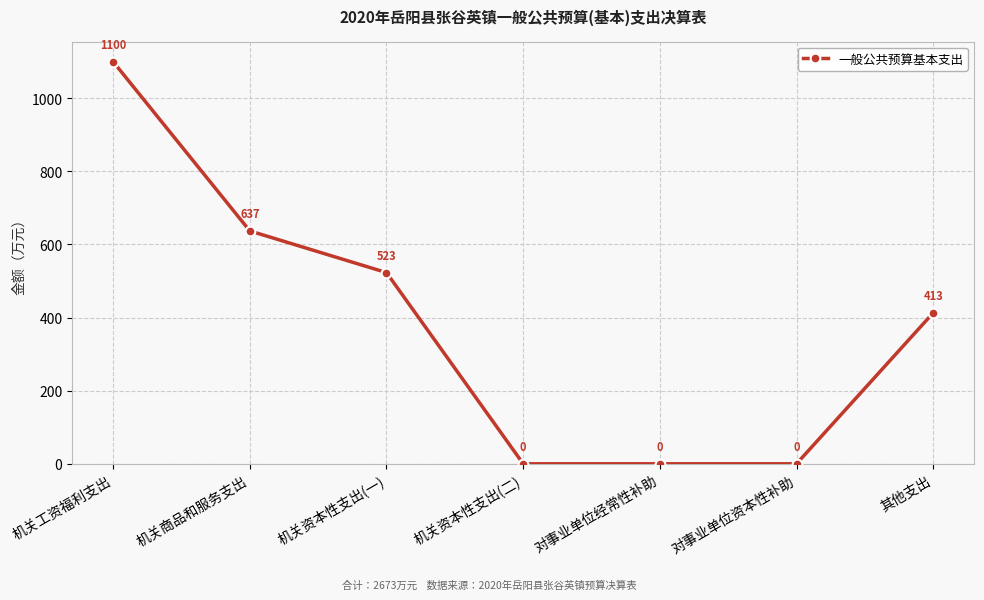

Reading left to right, transcribe all the data shown in this chart.

机关工资福利支出=1100	机关商品和服务支出=637	机关资本性支出(一)=523	机关资本性支出(二)=0	对事业单位经常性补助=0	对事业单位资本性补助=0	其他支出=413